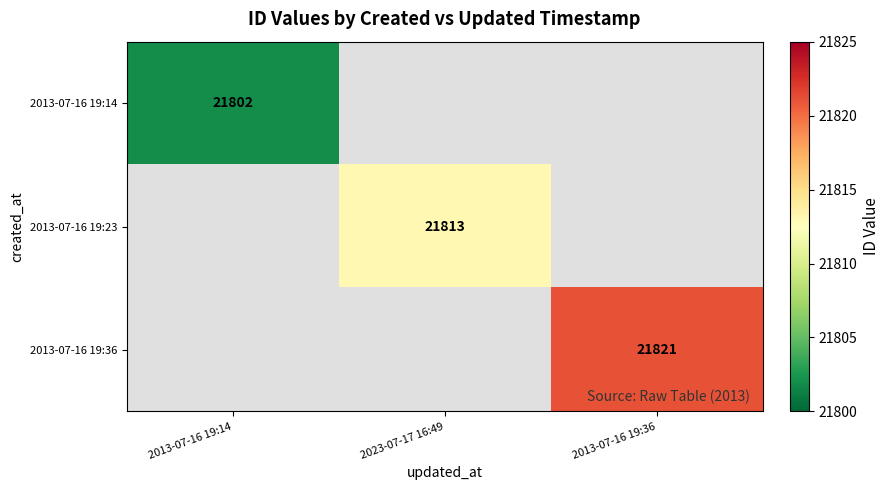

The value of 2013-07-16 19:14 at 2013-07-16 19:14 is 21802. True or false?

True